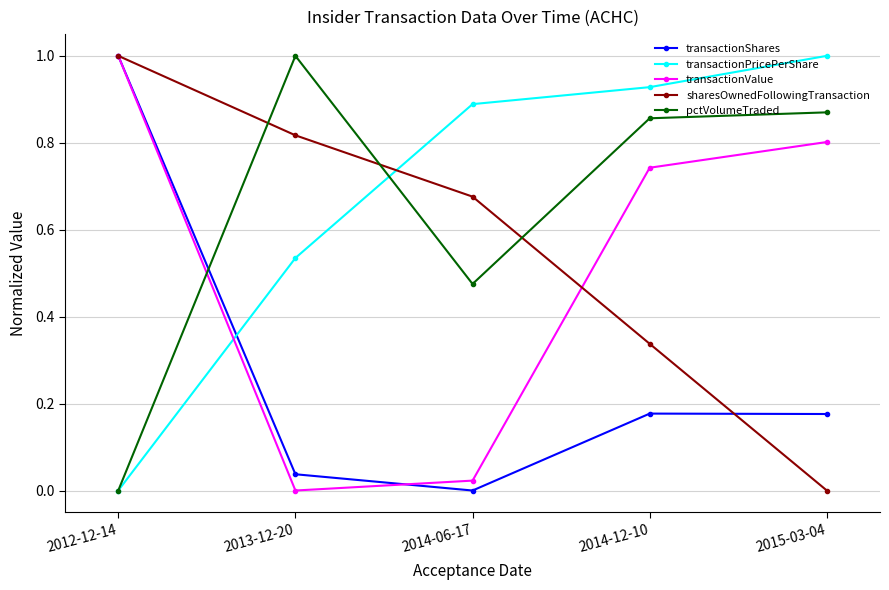

How many times do transactionShares and transactionPricePerShare cross each other?

1